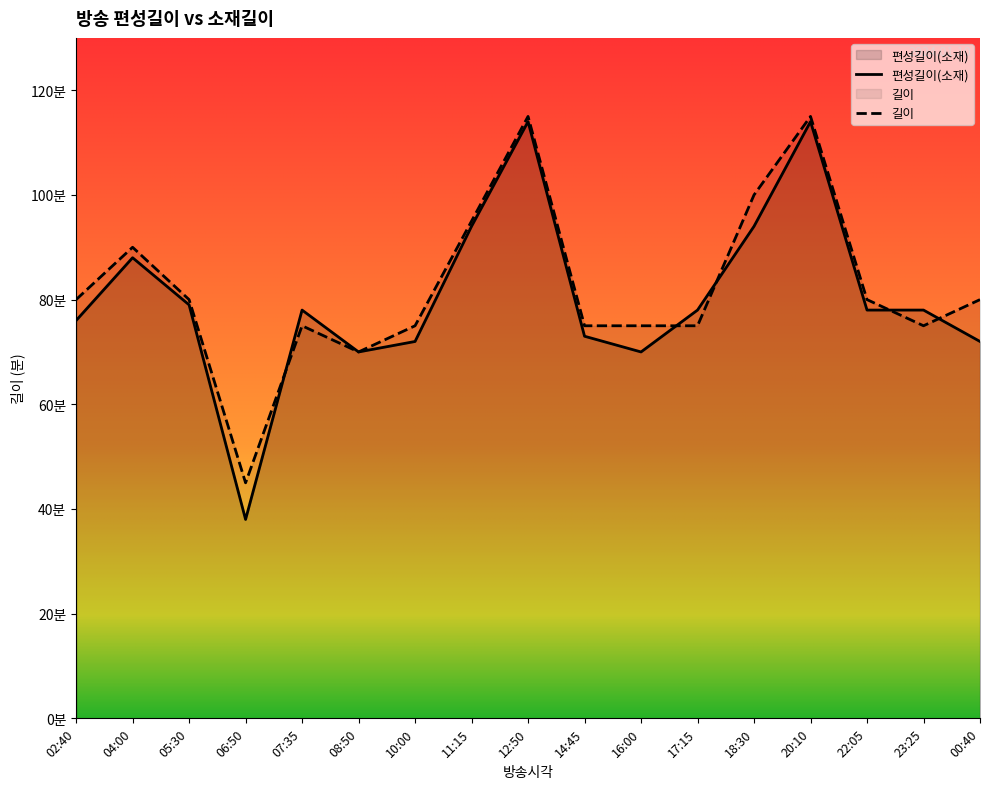

Does the chart display data point markers on the line(s)?

No